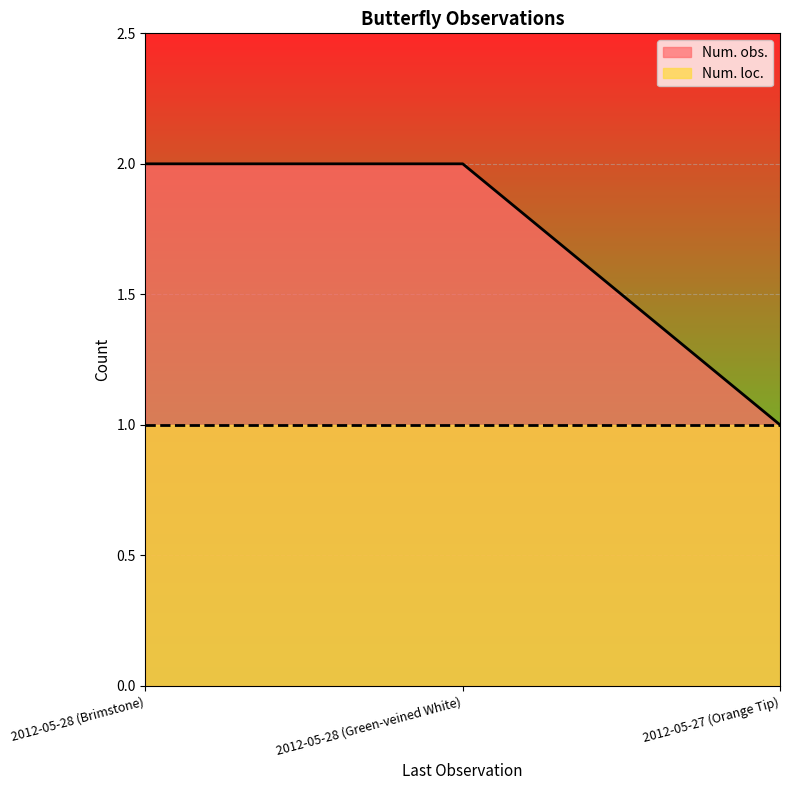

Is it true that the value at 2012-05-28 (Green-veined White) is 2?

True